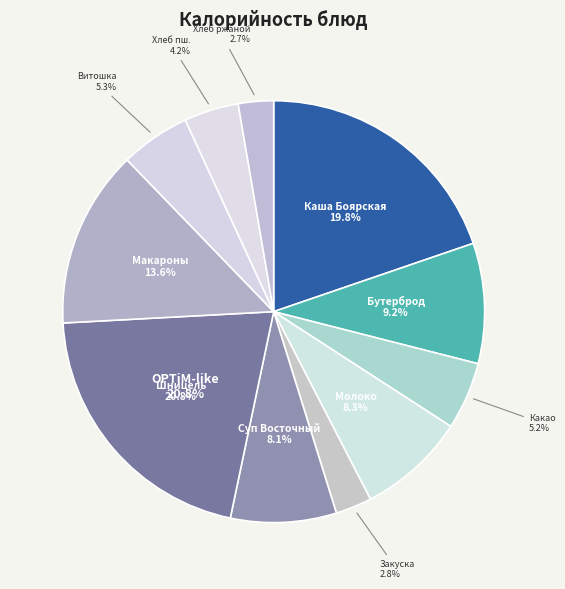

Rank the categories by value from lowest to highest.

Хлеб ржаной, Закуска порционированная, Хлеб пшеничный, Какао-напиток, Напиток Витошка, Суп рисовый Восточный, Молоко питьевое, Бутерброд с маслом, Макаронные изделия, Каша молочная Боярская, Шницель мясной